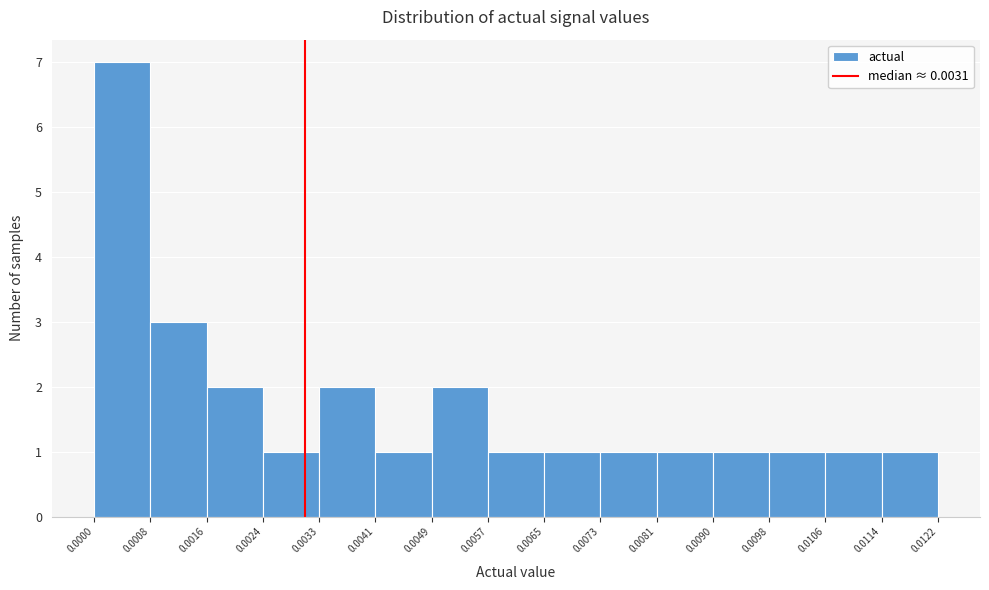

Reading left to right, list every bar in this chart as the range it spans on the x-axis followed by its height. The values are not printed on the chart, so give them approximately, as read against the axis.

0.0000 to 0.0008: 7
0.0008 to 0.0016: 3
0.0016 to 0.0024: 2
0.0024 to 0.0033: 1
0.0033 to 0.0041: 2
0.0041 to 0.0049: 1
0.0049 to 0.0057: 2
0.0057 to 0.0065: 1
0.0065 to 0.0073: 1
0.0073 to 0.0081: 1
0.0081 to 0.0090: 1
0.0090 to 0.0098: 1
0.0098 to 0.0106: 1
0.0106 to 0.0114: 1
0.0114 to 0.0122: 1